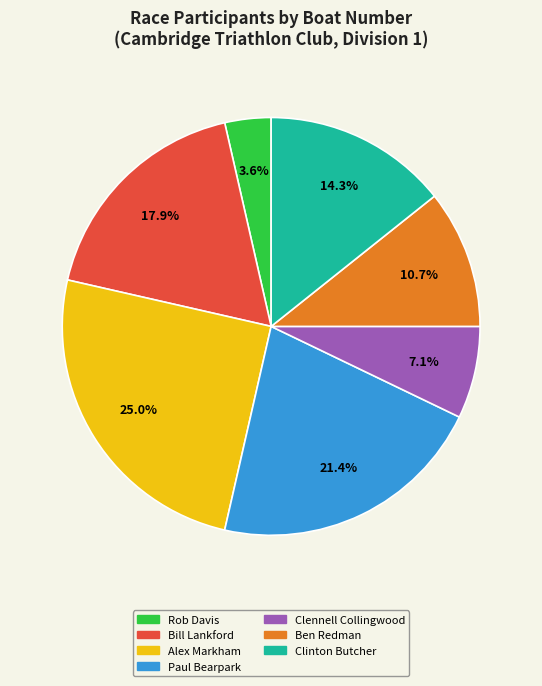

True or false: Bill Lankford accounts for 18% of the total.

True